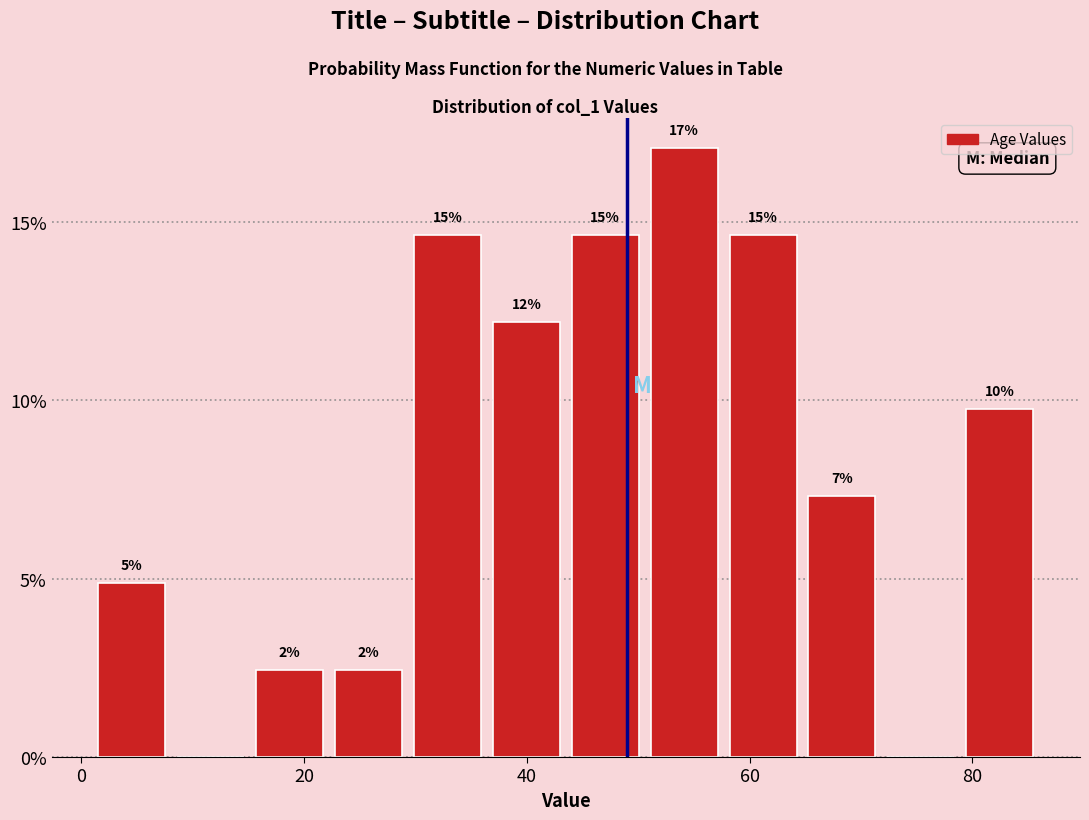

Around what value on the x-axis is the tallest bar? Give the approximate position of its centre, as read against the axis.

54